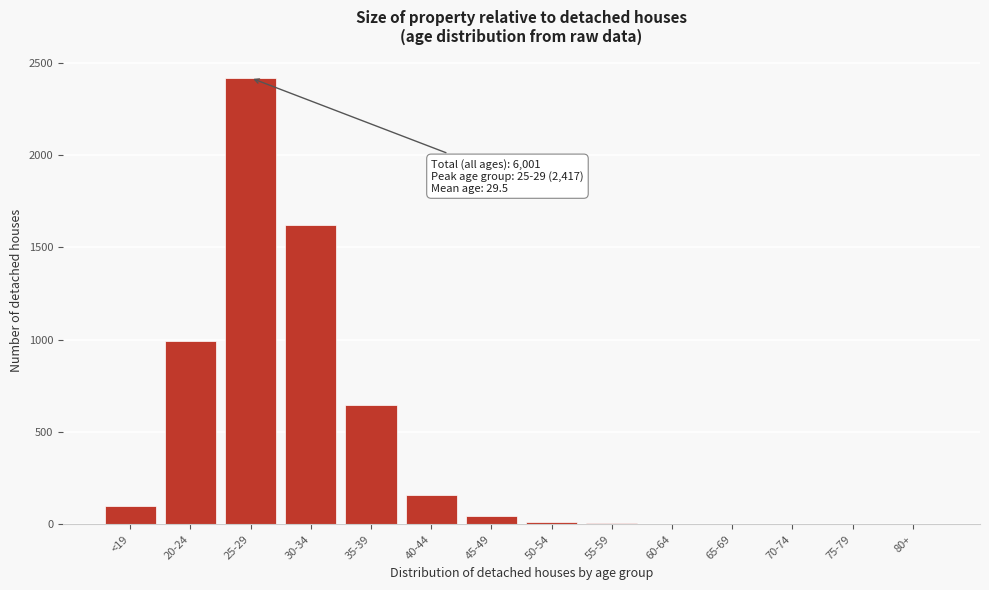

At which category does the chart reach its peak across all series?

25-29